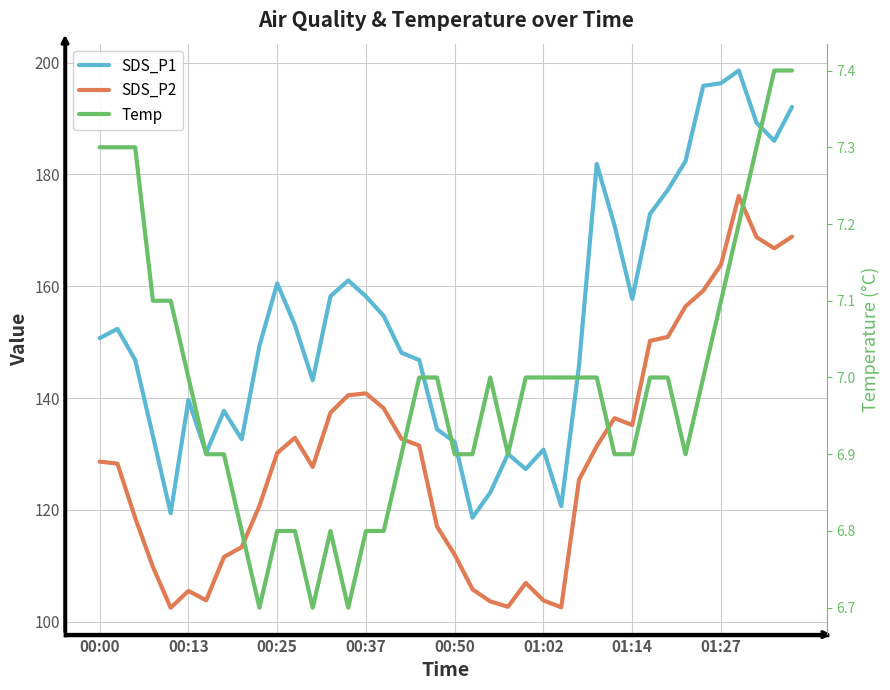

Between 30 and 36, which is larger?

36